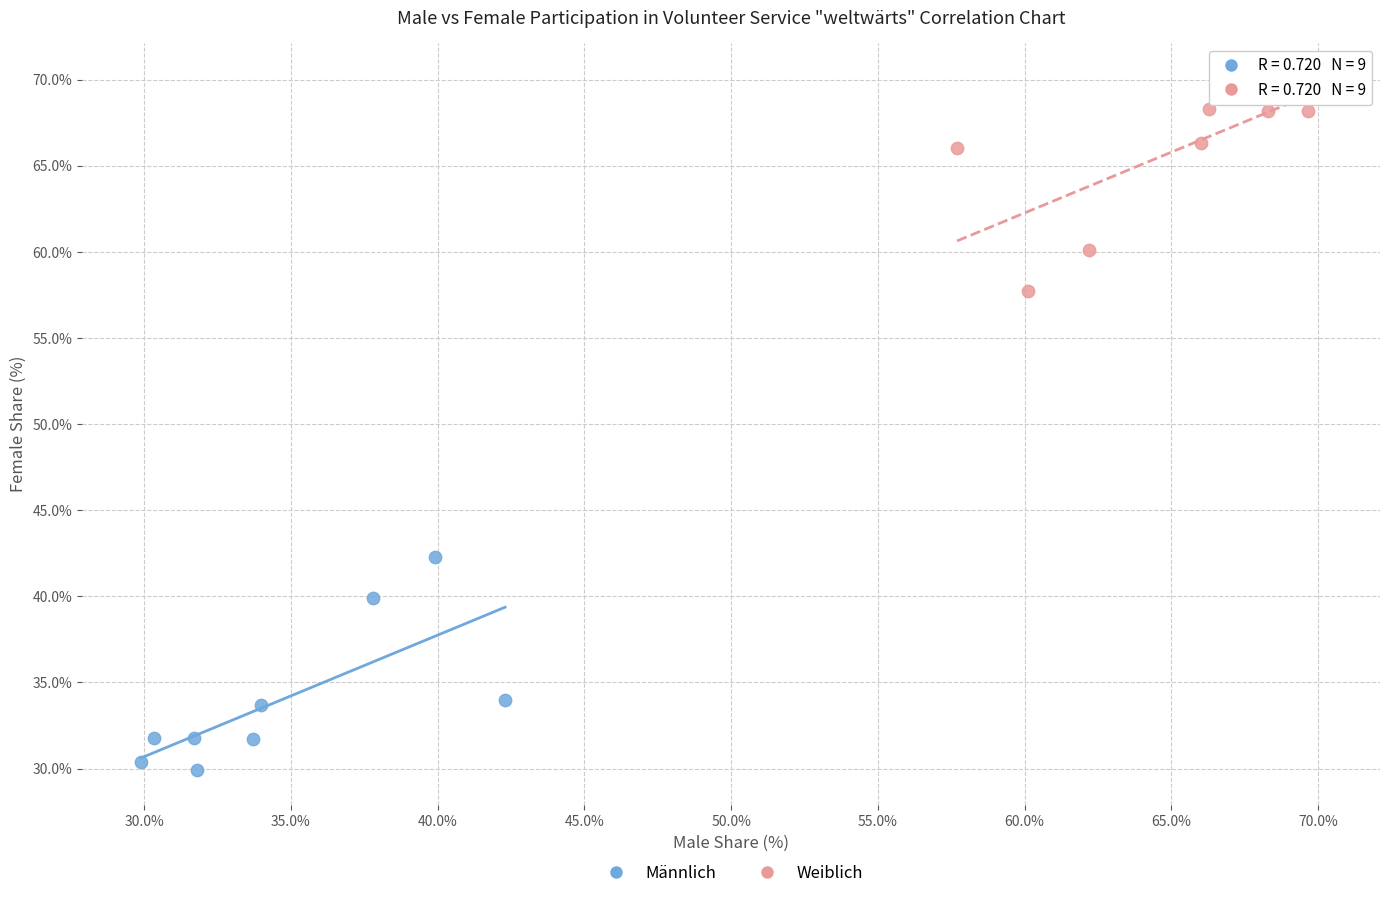

Which series reaches the maximum Y coordinate?

Weiblich